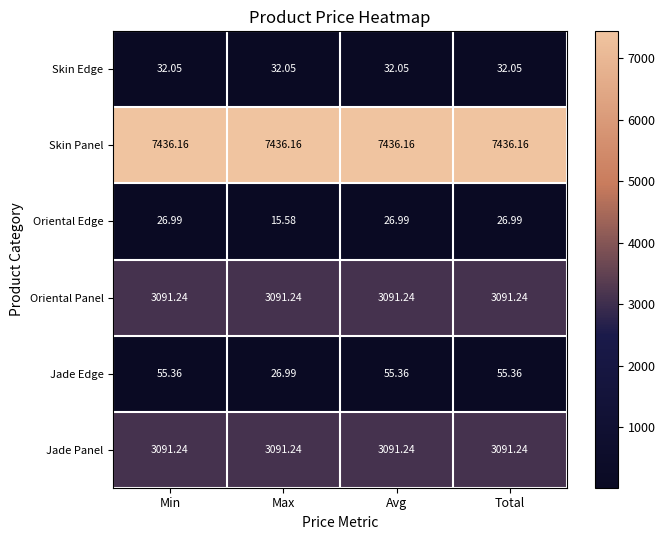

At which label does Oriental Edge first exceed 26?

Min